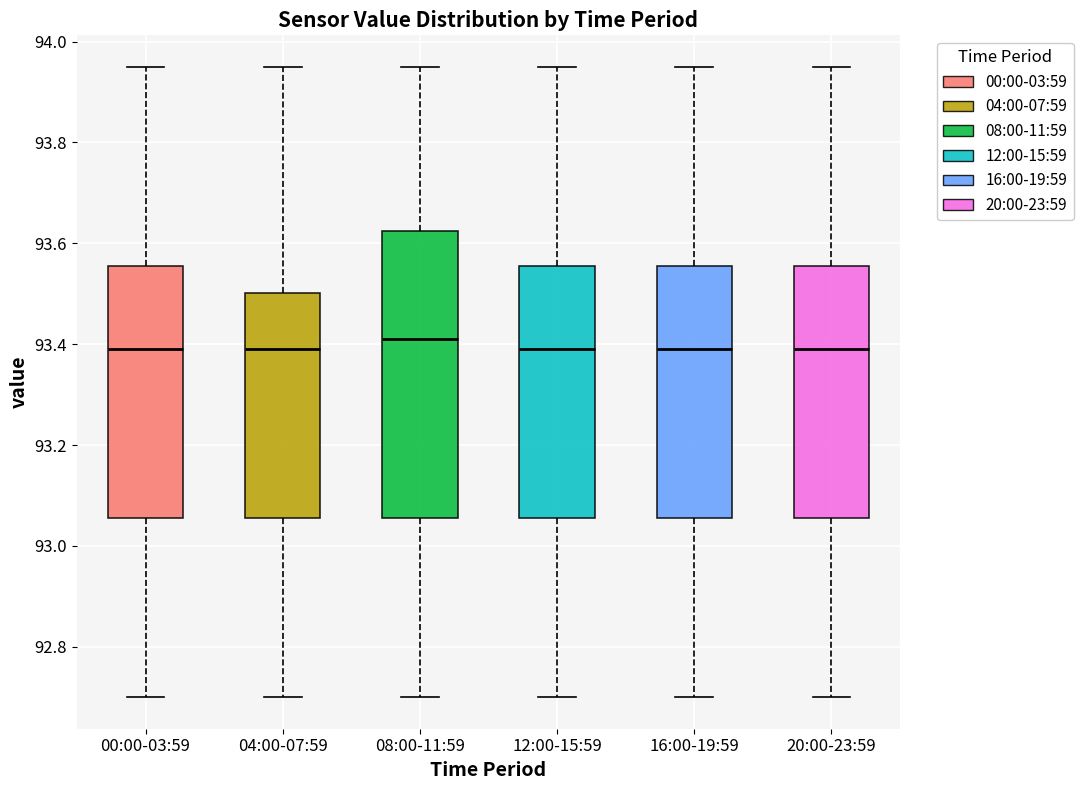

Reading left to right, read every box against the y-axis: the position of its median line, the range the box covers, and the ends of its whiskers. The values are not printed on the chart, so give them approximately, as read against the axis.

00:00-03:59: median 93.40, box 93.06 to 93.56, whiskers 92.70 to 93.96
04:00-07:59: median 93.40, box 93.06 to 93.50, whiskers 92.70 to 93.96
08:00-11:59: median 93.42, box 93.06 to 93.62, whiskers 92.70 to 93.96
12:00-15:59: median 93.40, box 93.06 to 93.56, whiskers 92.70 to 93.96
16:00-19:59: median 93.40, box 93.06 to 93.56, whiskers 92.70 to 93.96
20:00-23:59: median 93.40, box 93.06 to 93.56, whiskers 92.70 to 93.96